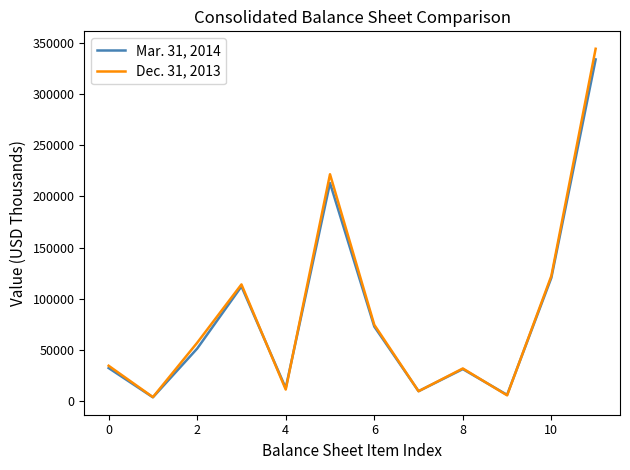

Rank the series by their average value, from lowest to highest.

Mar. 31, 2014, Dec. 31, 2013